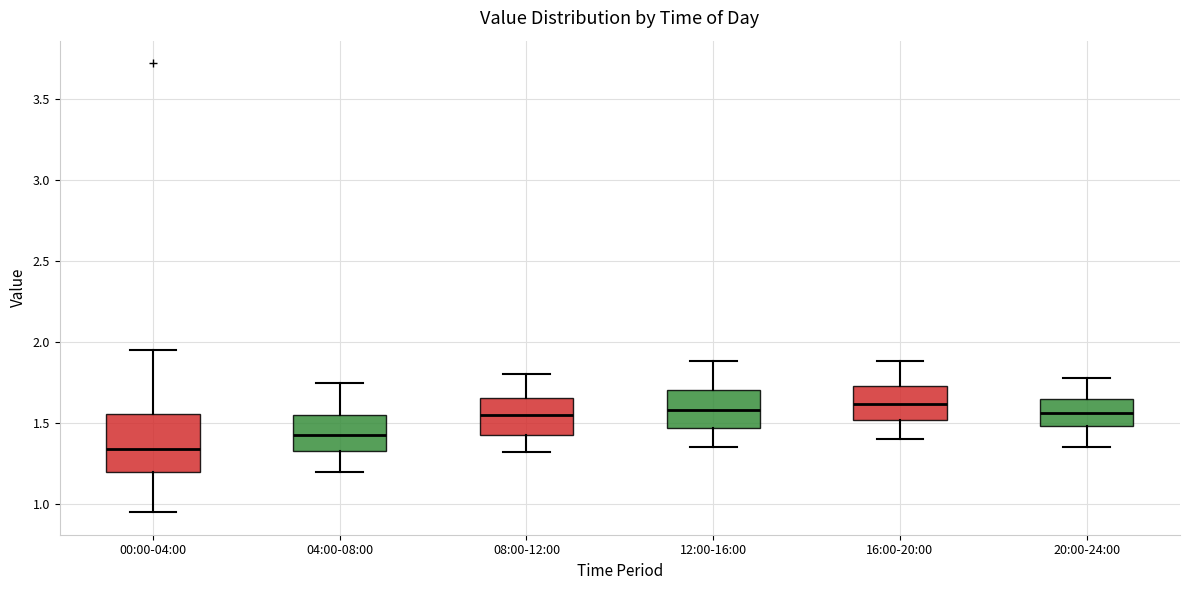

Reading left to right, transcribe this box plot: for each box, give where its median line is, the range the box spans, and where its two whiskers end, as read against the y-axis. The values are not printed on the chart, so give them approximately, as read against the axis.

00:00-04:00: median 1.35, box 1.20 to 1.55, whiskers 0.95 to 1.95
04:00-08:00: median 1.45, box 1.35 to 1.55, whiskers 1.20 to 1.75
08:00-12:00: median 1.55, box 1.45 to 1.65, whiskers 1.30 to 1.80
12:00-16:00: median 1.60, box 1.45 to 1.70, whiskers 1.35 to 1.90
16:00-20:00: median 1.60, box 1.50 to 1.75, whiskers 1.40 to 1.90
20:00-24:00: median 1.55, box 1.50 to 1.65, whiskers 1.35 to 1.80